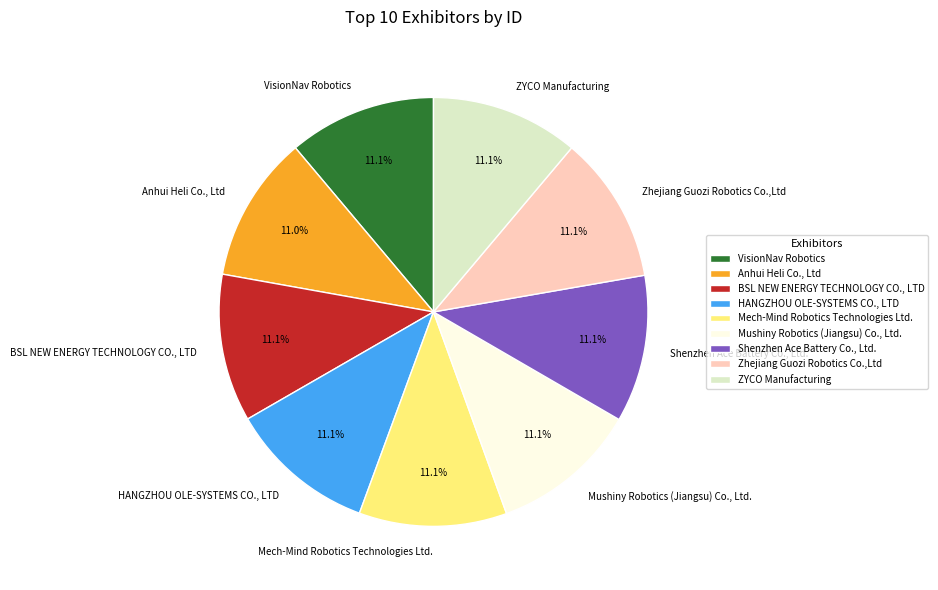

What percentage do BSL NEW ENERGY TECHNOLOGY CO., LTD and Shenzhen Ace Battery Co., Ltd. together represent?

22.2%